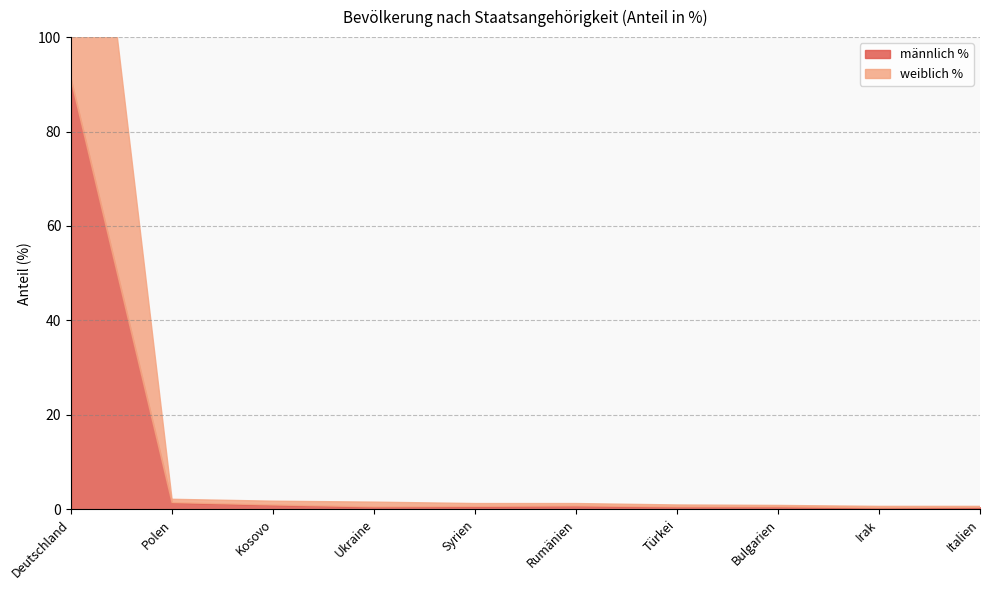

Which category has the highest value in the männlich % series?

Deutschland